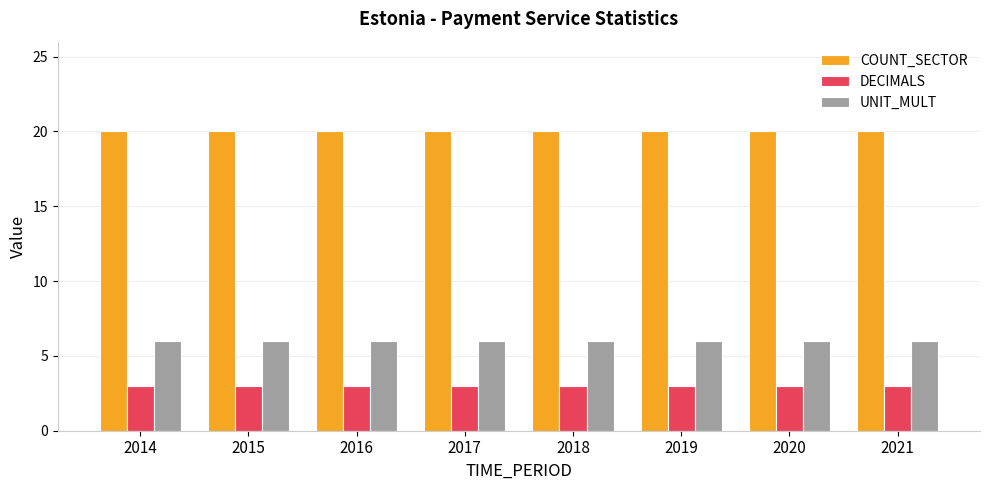

What is the highest value of the DECIMALS series?

3